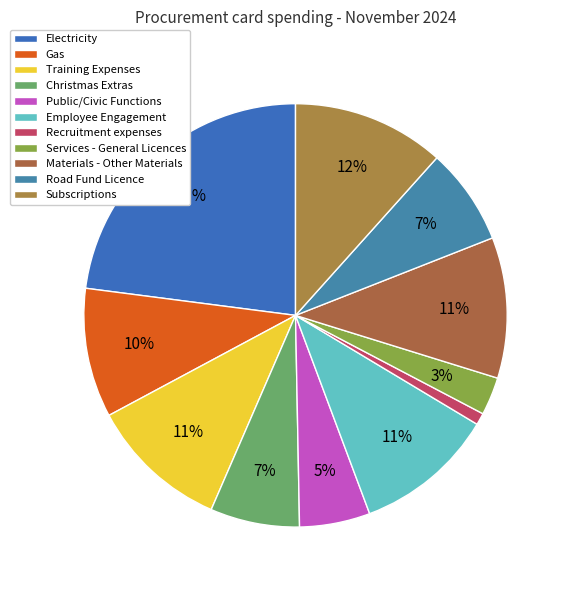

Does Christmas Extras account for over 50% of the chart?

No